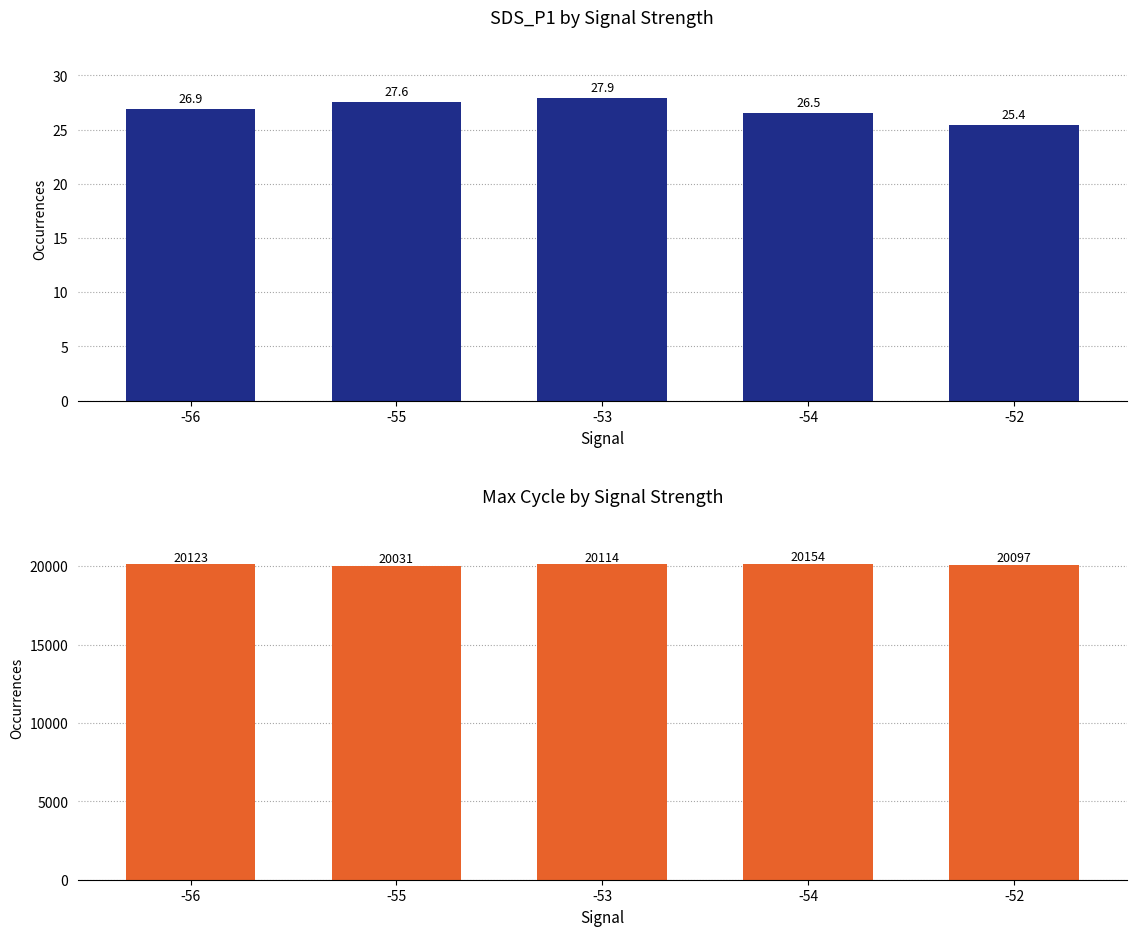

Where is SDS_P1 nearest to the value 26?

-54